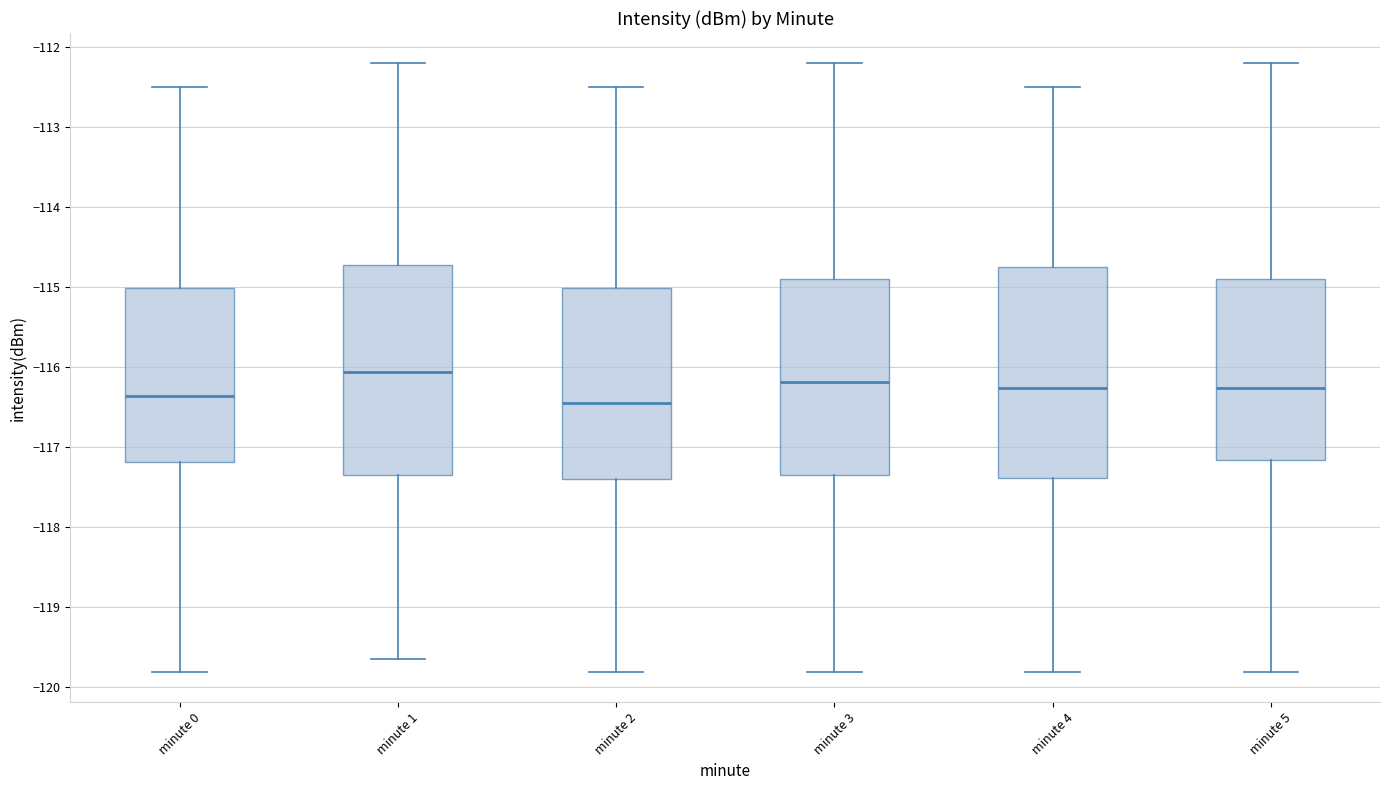

Where is the lower edge of the box for minute 2 on the y-axis? The values are not printed on the chart, so give them approximately, as read against the axis.

-117.4